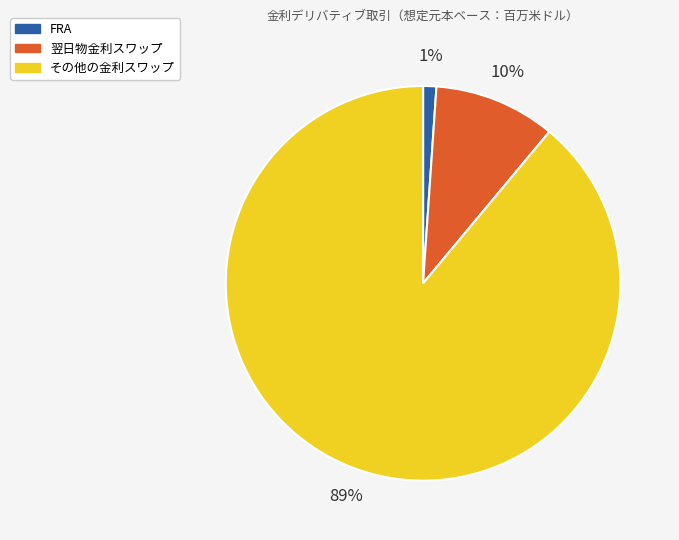

To the nearest percent, what is the average slice percentage?

33%